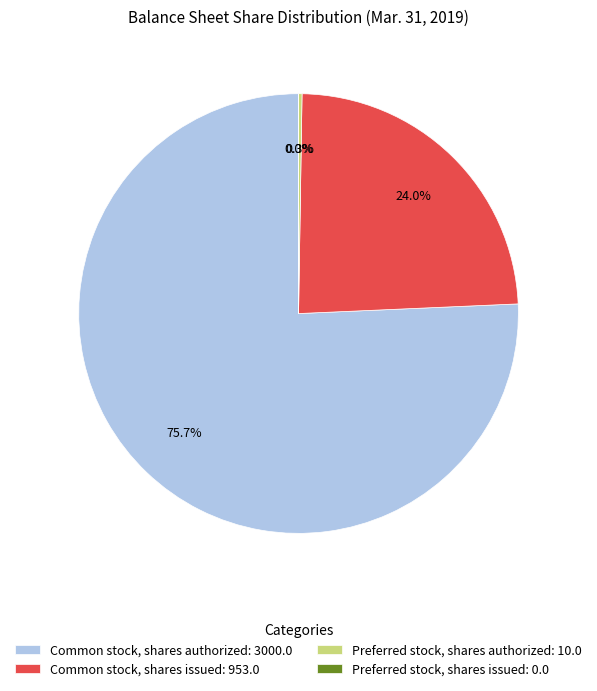

To the nearest percent, what is the difference between the largest and smallest slice percentages?

76%